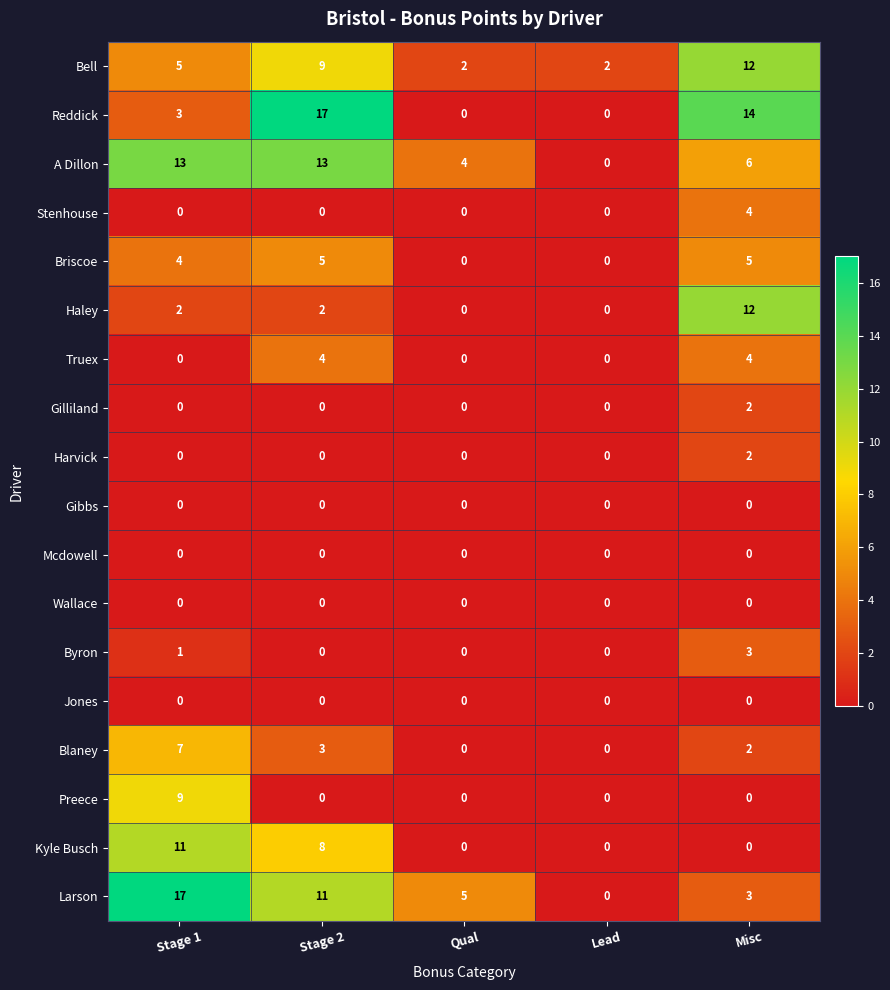

At which label is Byron closest to 1?

Stage 1